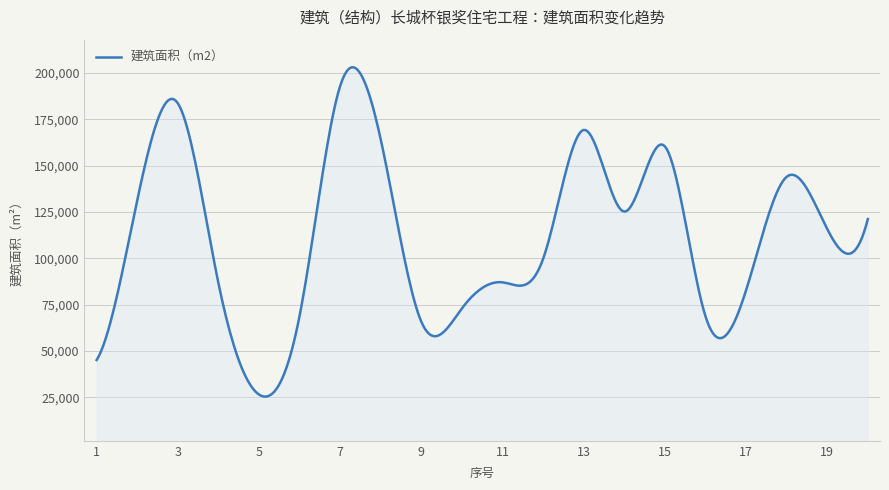

What is the difference between the maximum and minimum values?

177714.0